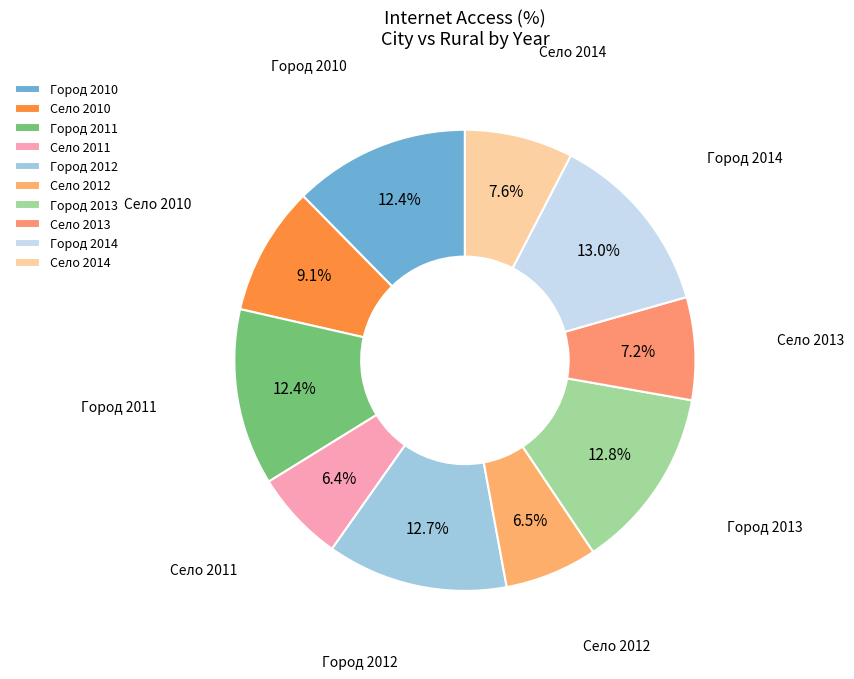

Is there a majority slice in this chart?

No